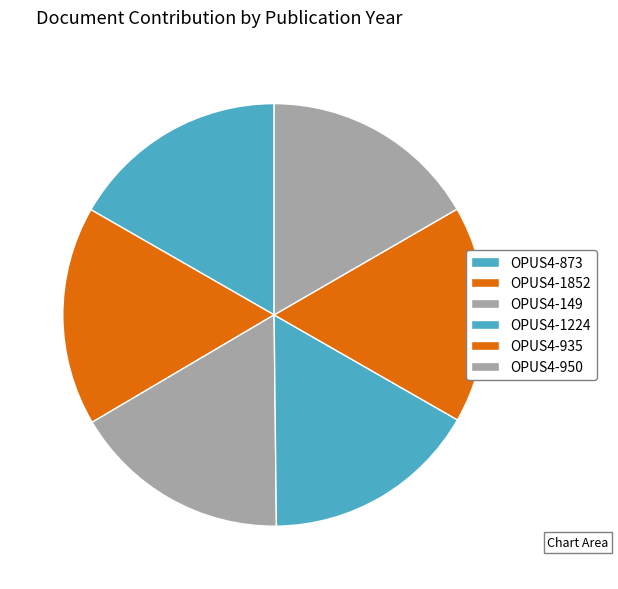

How many segments does this pie chart have?

6